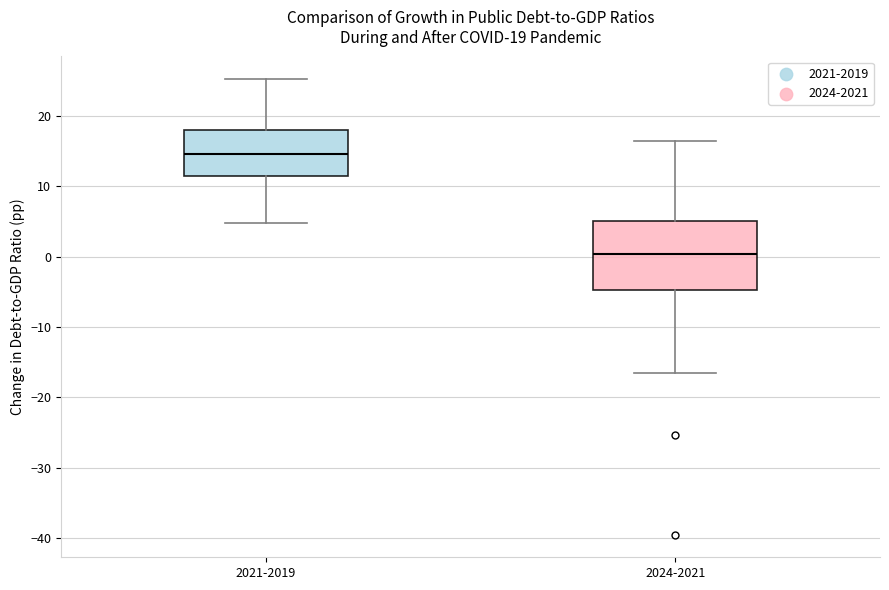

Which box's median line is the lowest?

2024-2021